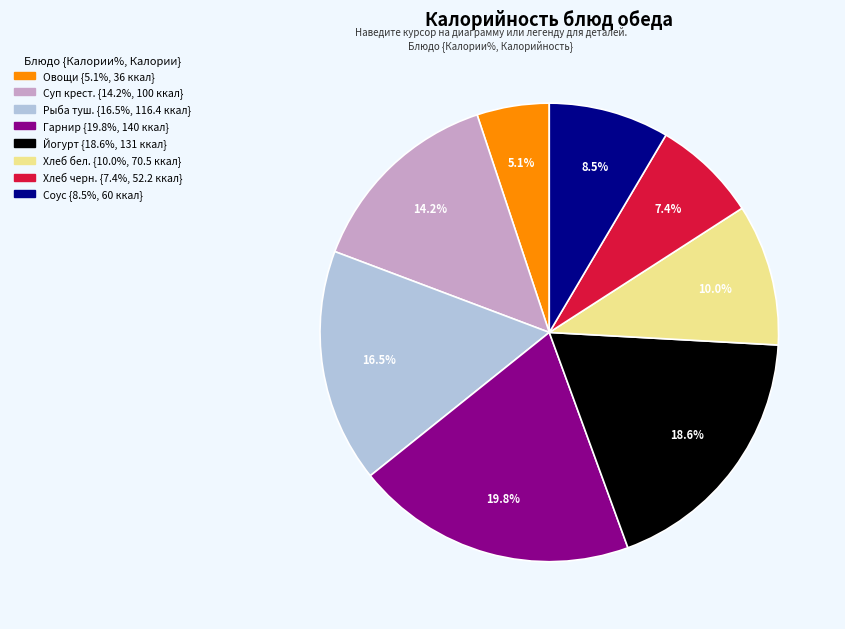

How many slices are in this pie chart?

8